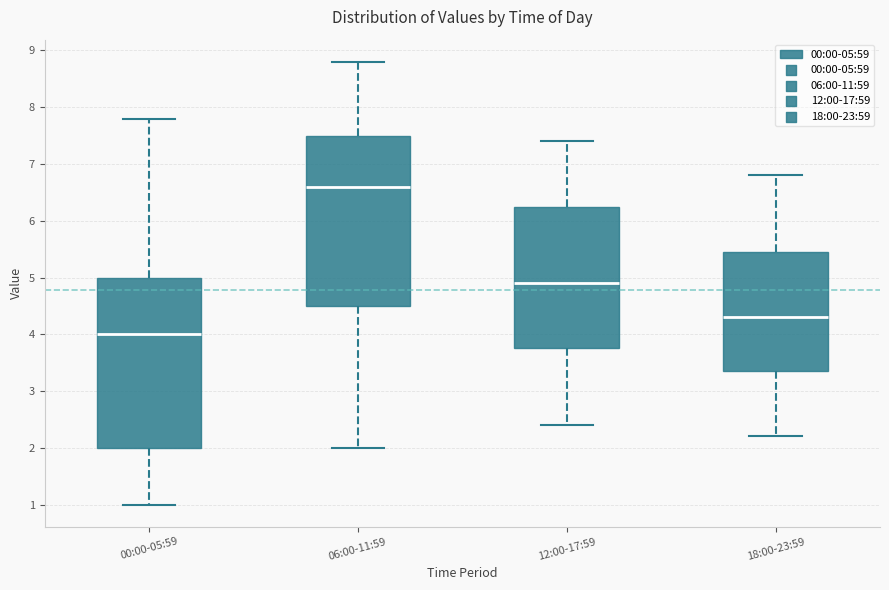

Where is the lower edge of the box for 06:00-11:59 on the y-axis? The values are not printed on the chart, so give them approximately, as read against the axis.

4.5